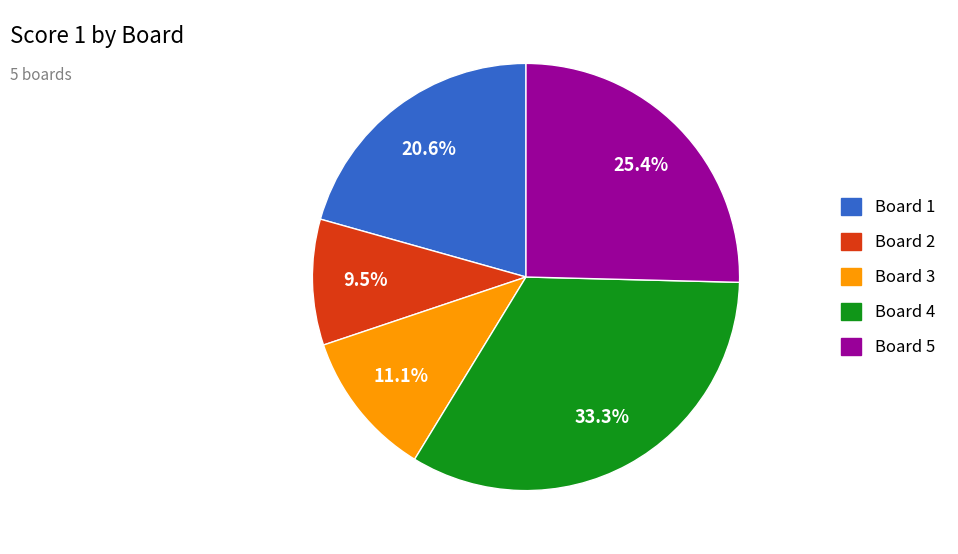

Does any single category account for the majority?

No